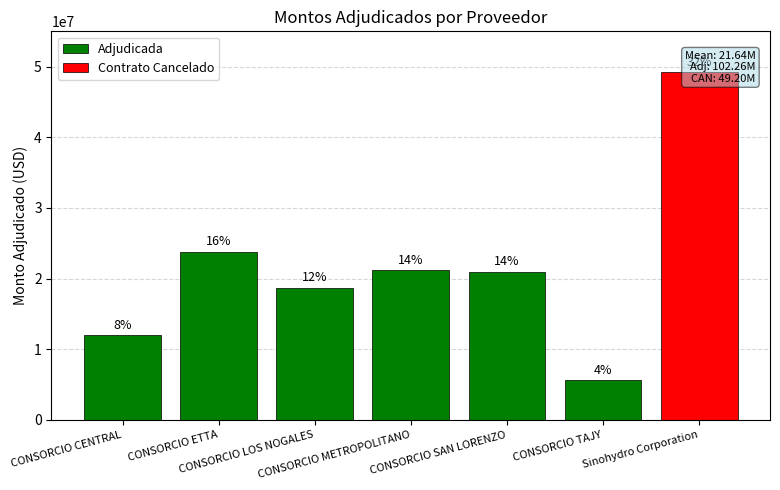

Is it true that the value at CONSORCIO ETTA is 23830165?

True